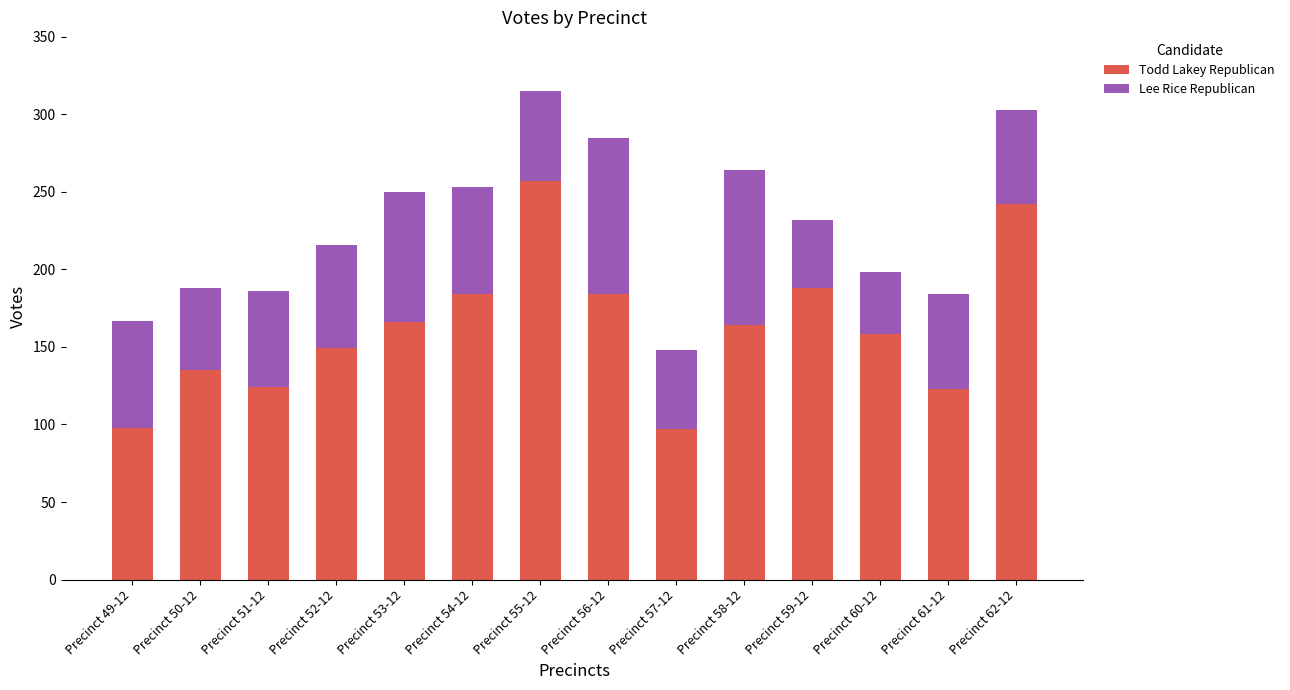

What is the difference between the second highest and minimum values in the Todd Lakey Republican series?

145